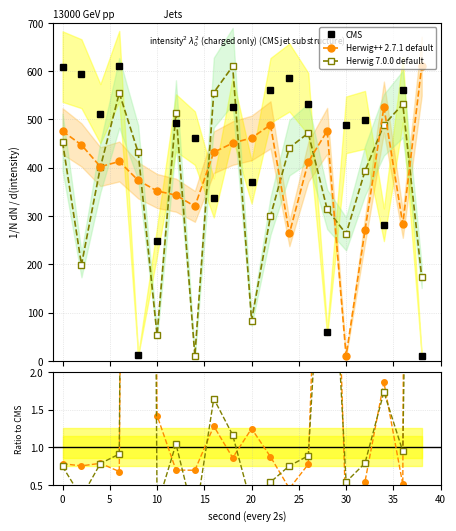

In Herwig 7.0.0 default, how many points are higher than both neighbors (excluding endpoints)?

5